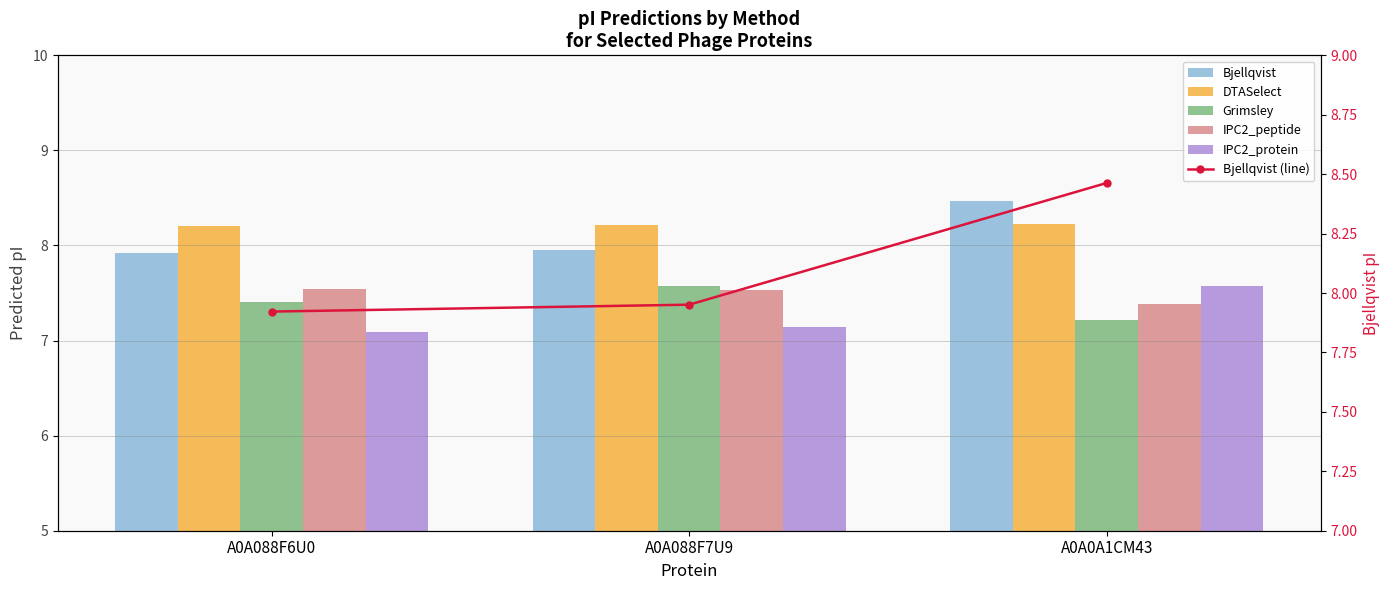

Reading left to right, what are all the values shown in this chart?

Bjellqvist: 7.9	8.0	8.5
DTASelect: 8.2	8.2	8.2
Grimsley: 7.4	7.6	7.2
IPC2_peptide: 7.5	7.5	7.4
IPC2_protein: 7.1	7.1	7.6
Bjellqvist (line): 7.9	8.0	8.5